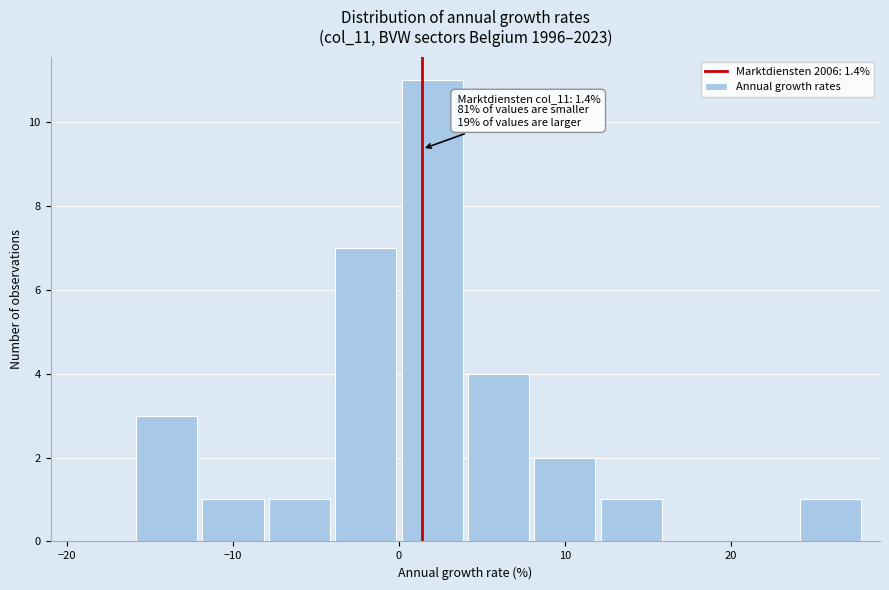

Which range on the x-axis has the tallest bar?

0 to 4